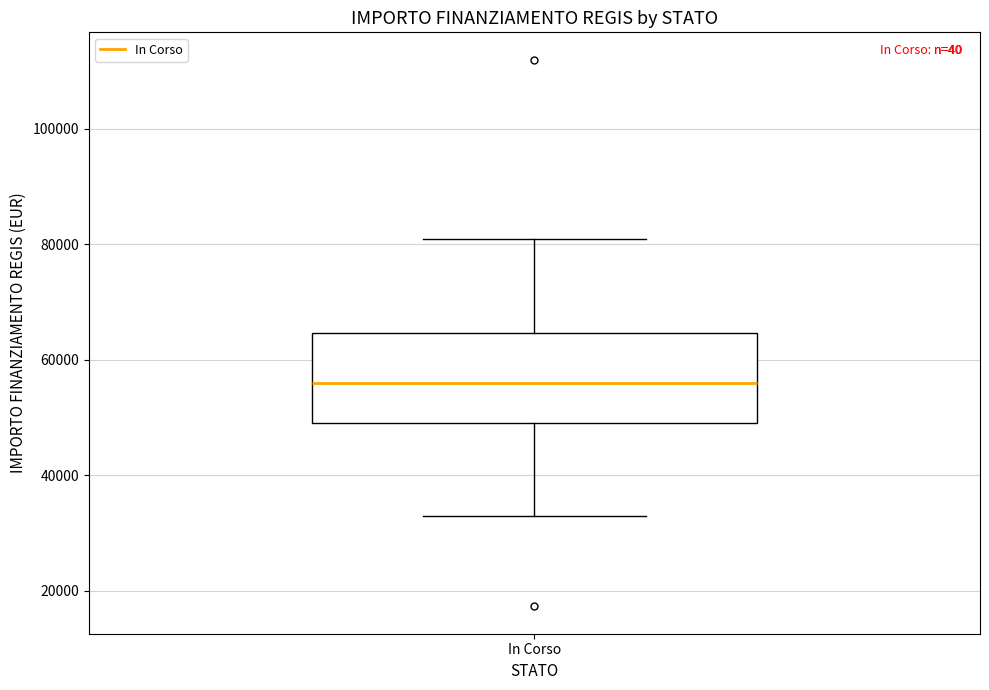

Where does the lower whisker of the box for In Corso end on the y-axis? The values are not printed on the chart, so give them approximately, as read against the axis.

32000